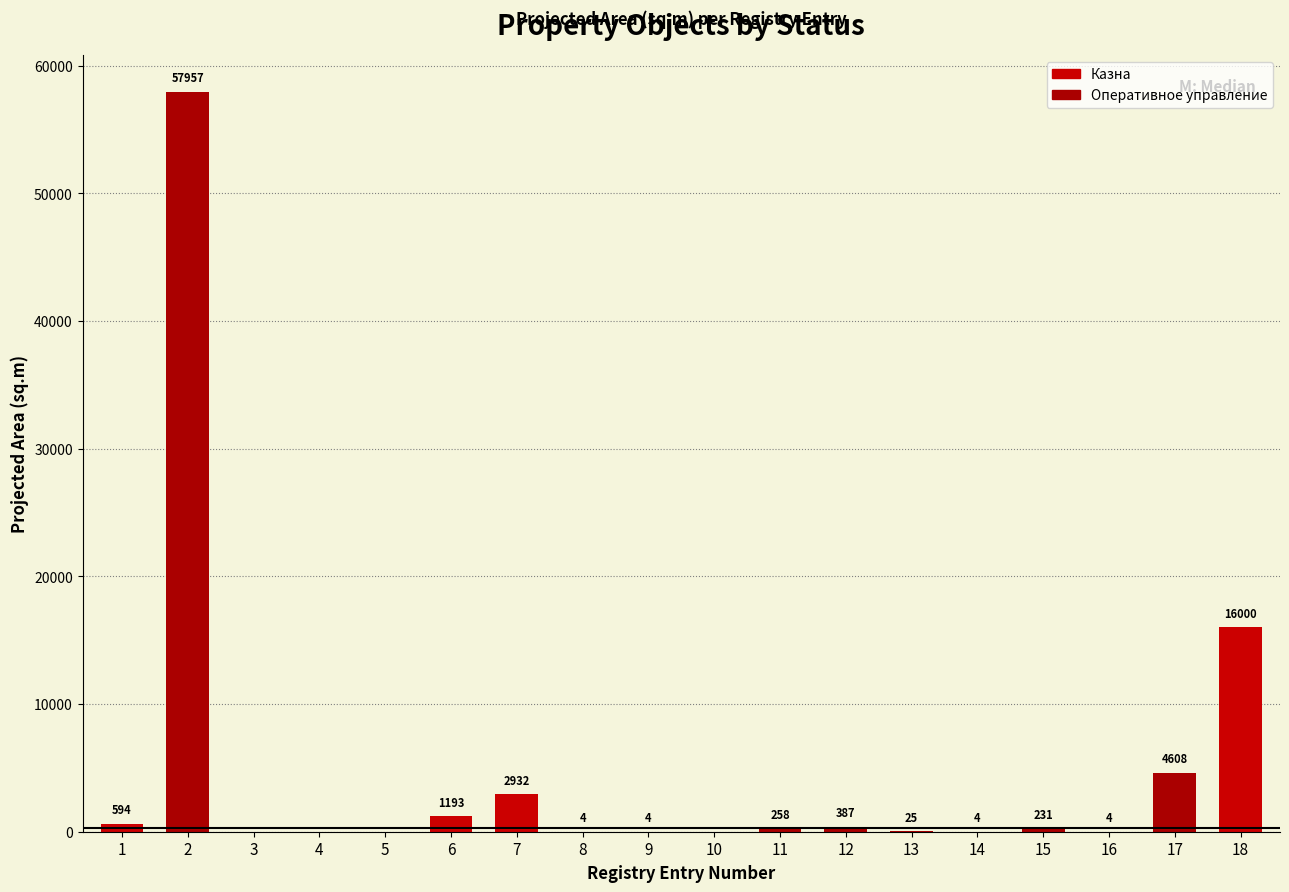

At which label is the value closest to 28978?

18